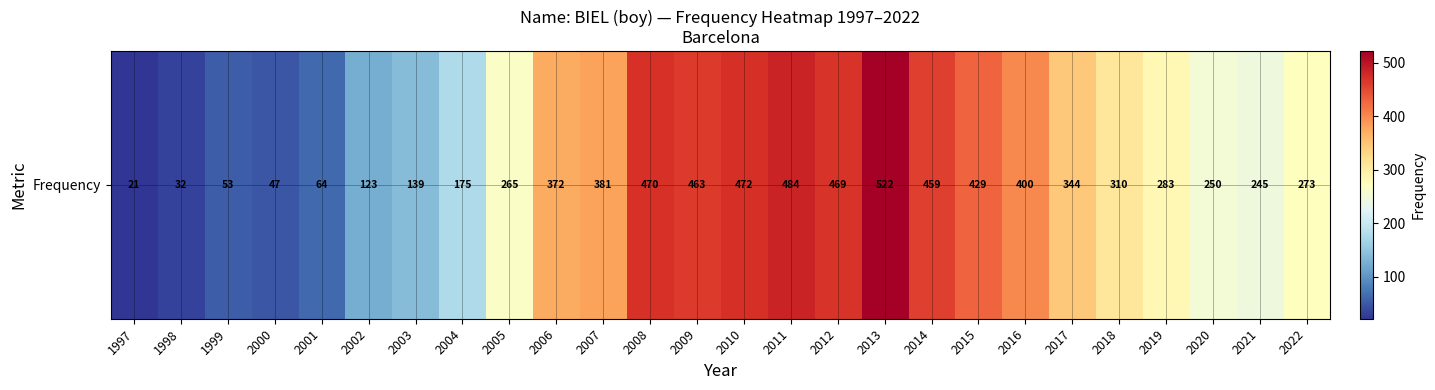

Between 2015 and 2017, which is larger?

2015